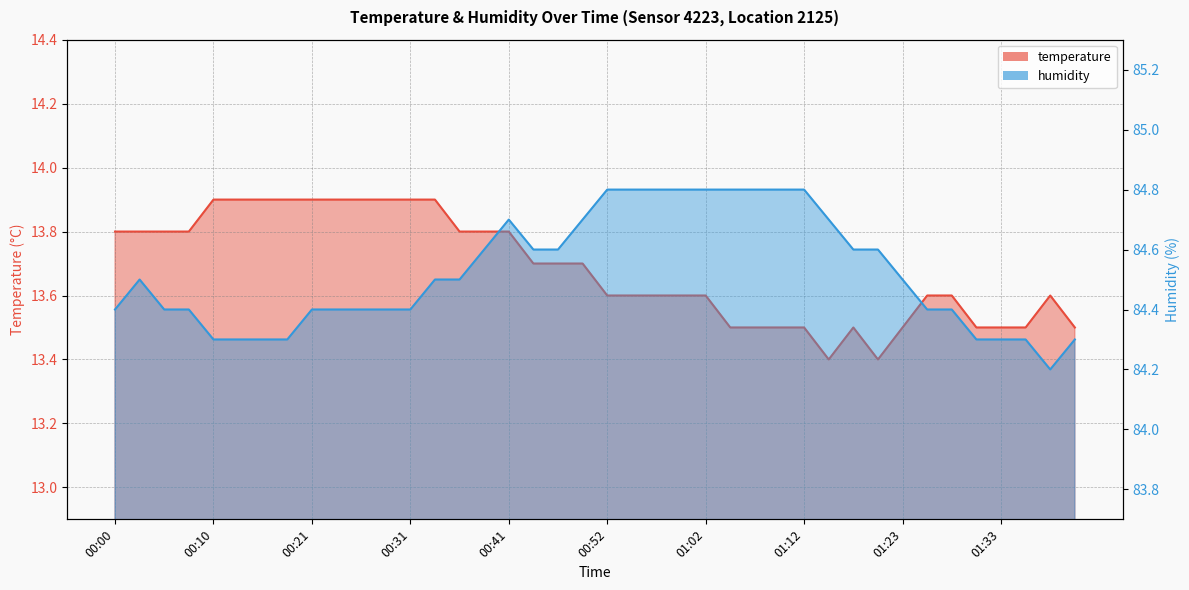

What is the total value across all series at 00:44?

98.3